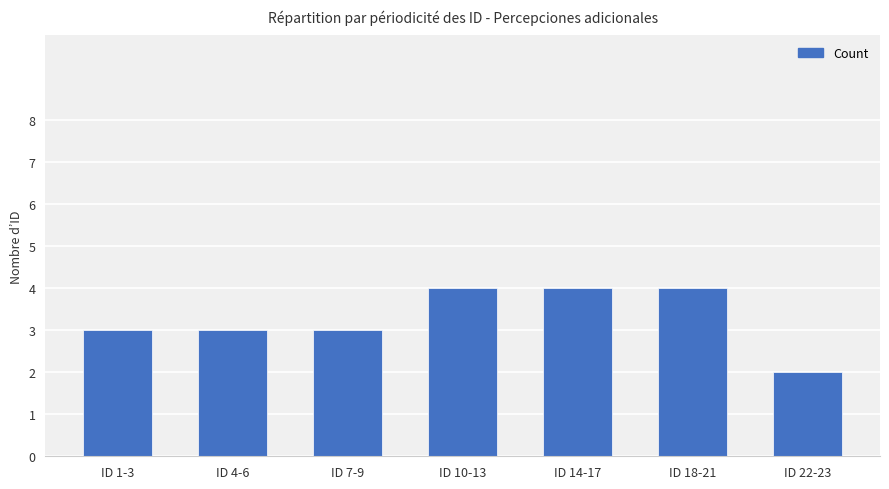

Reading right to left, what are all the values shown in this chart?

2	4	4	4	3	3	3